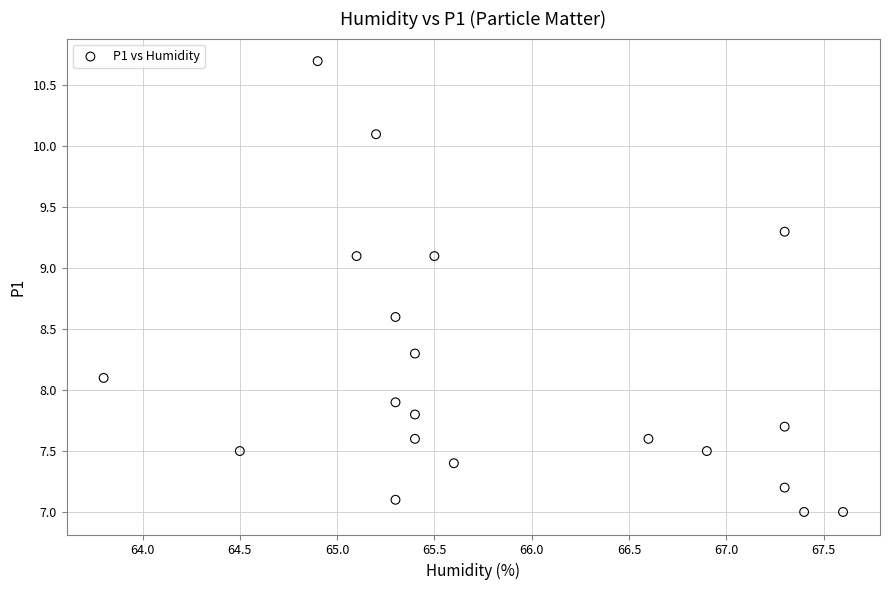

What is the range of X values (max minus min)?

3.8